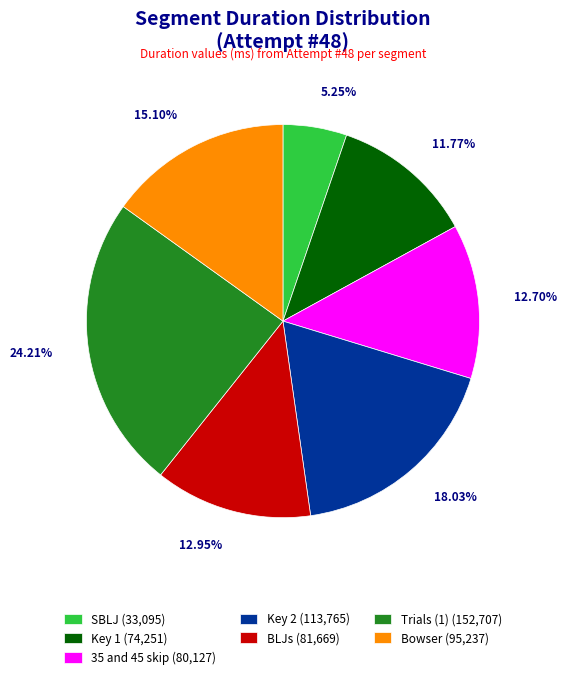

Does Key 2 account for over 50% of the chart?

No